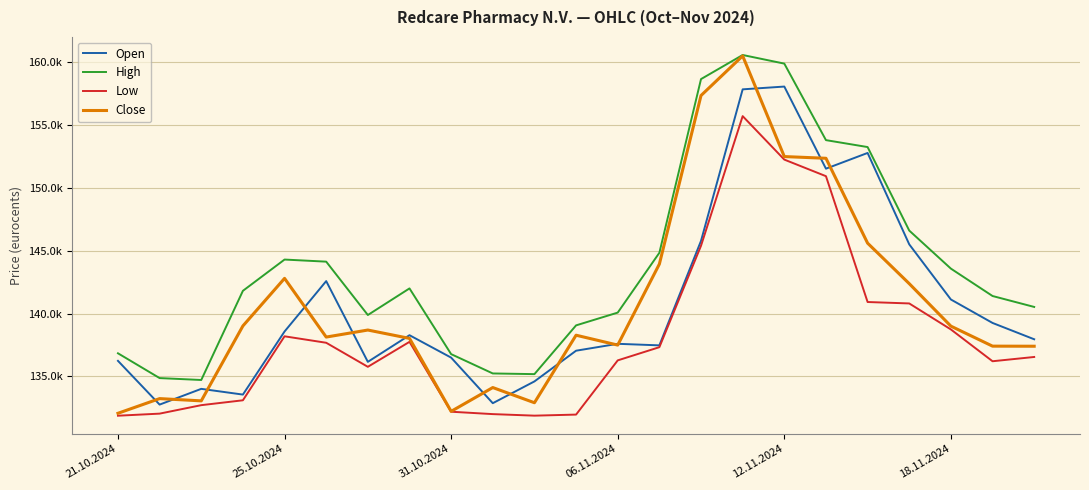

Does the chart have visible grid lines?

Yes